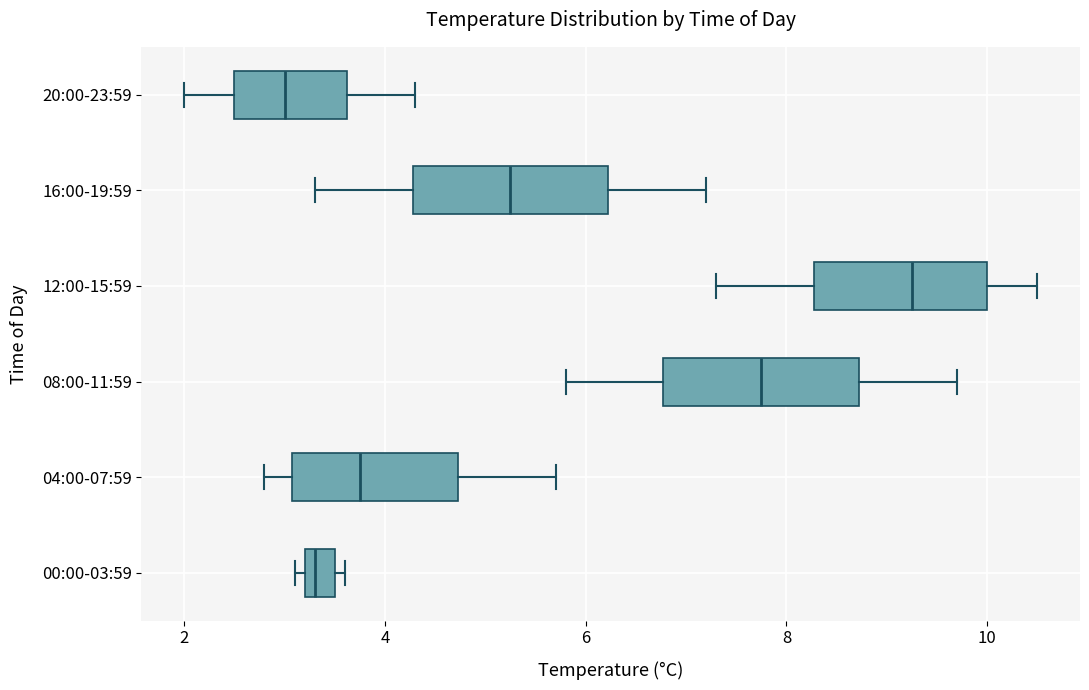

Which box's median line is the furthest to the right?

12:00-15:59